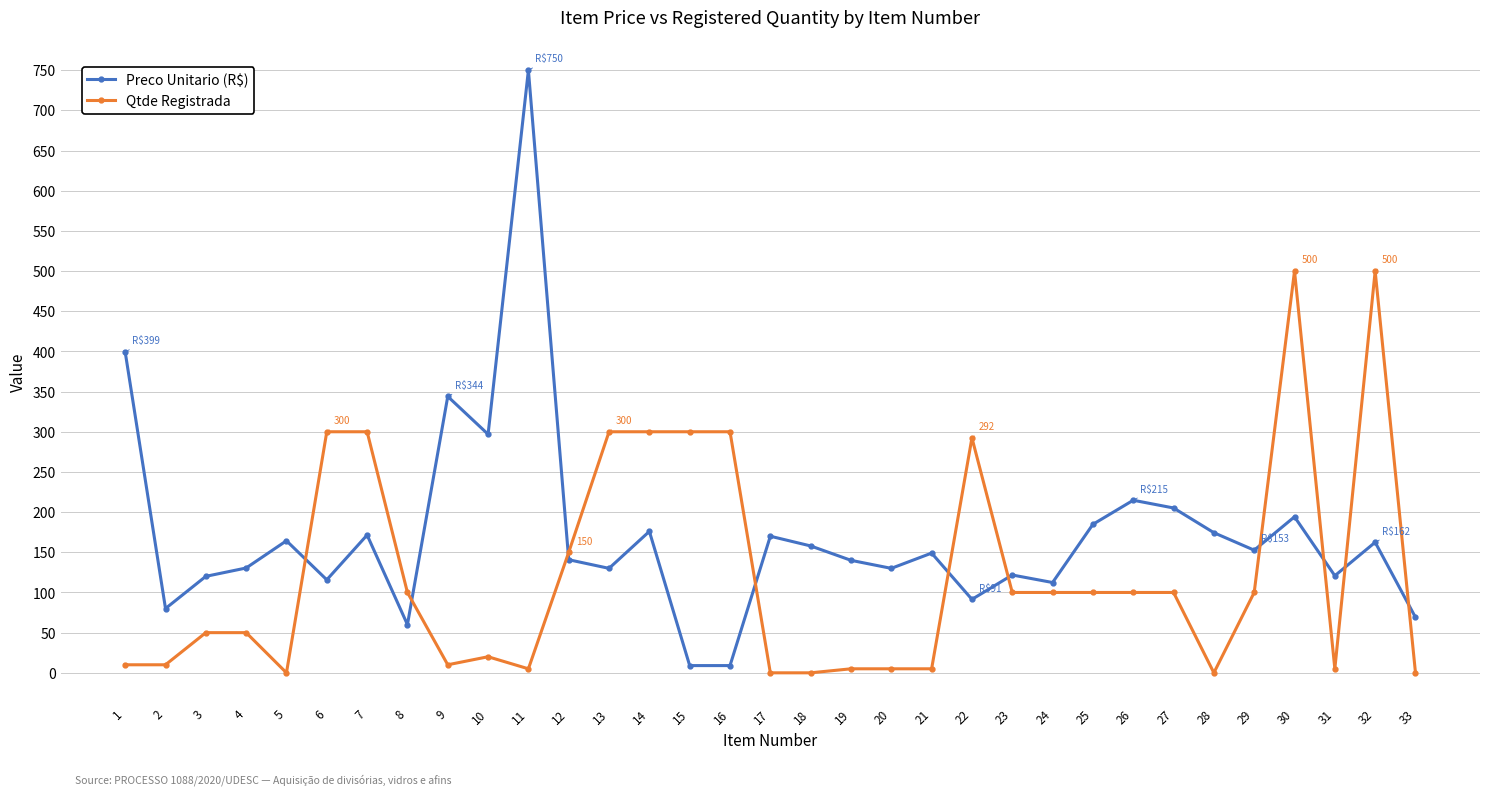

What is the difference between the highest and lowest values at 9?

333.9